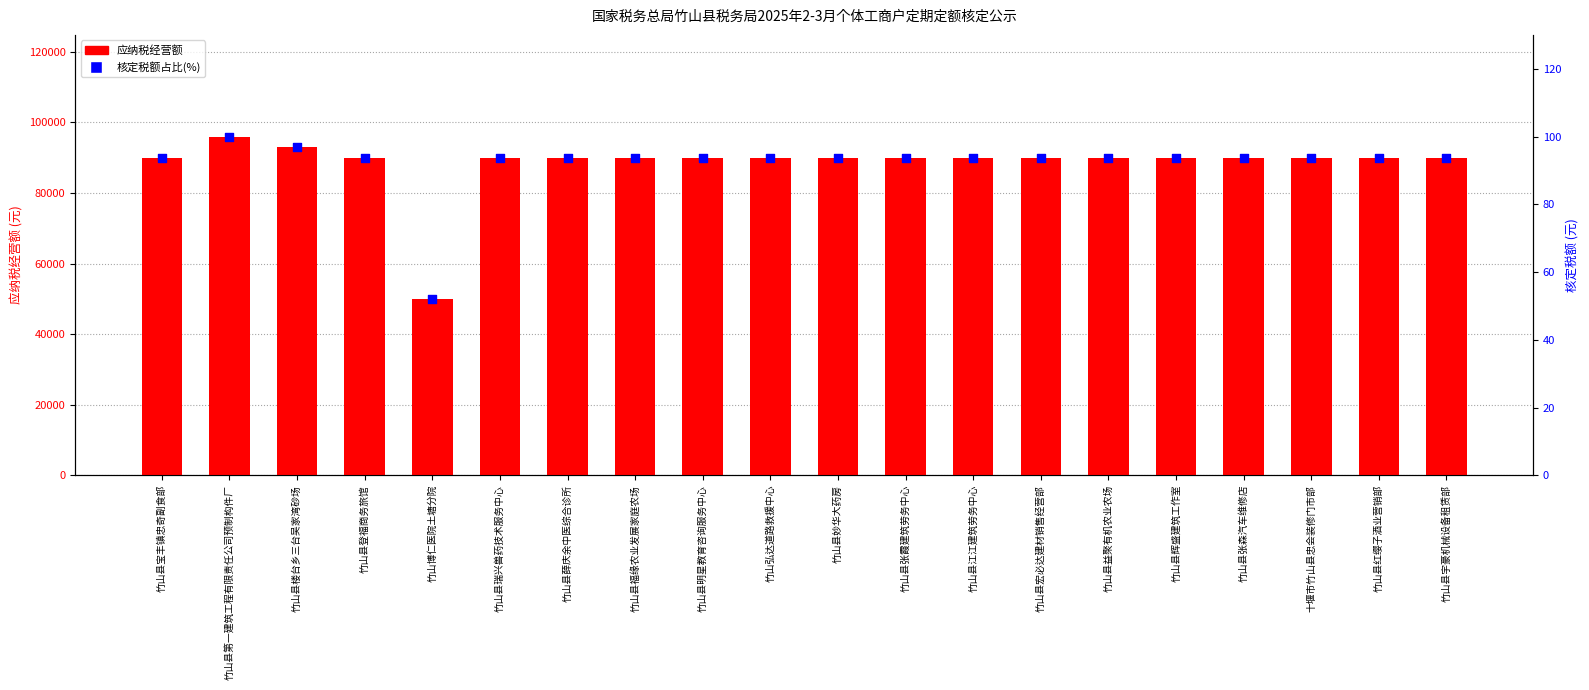

At which category is the sum across all series the highest?

竹山县第一建筑工程有限责任公司预制构件厂